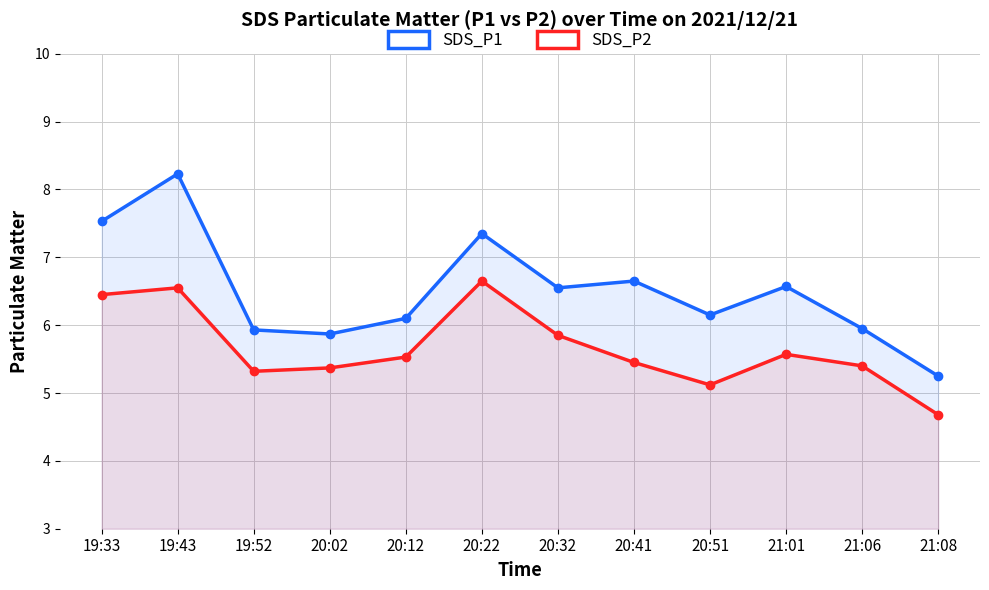

What is the difference between the SDS_P1 values at 19:33 and 19:52?

1.6